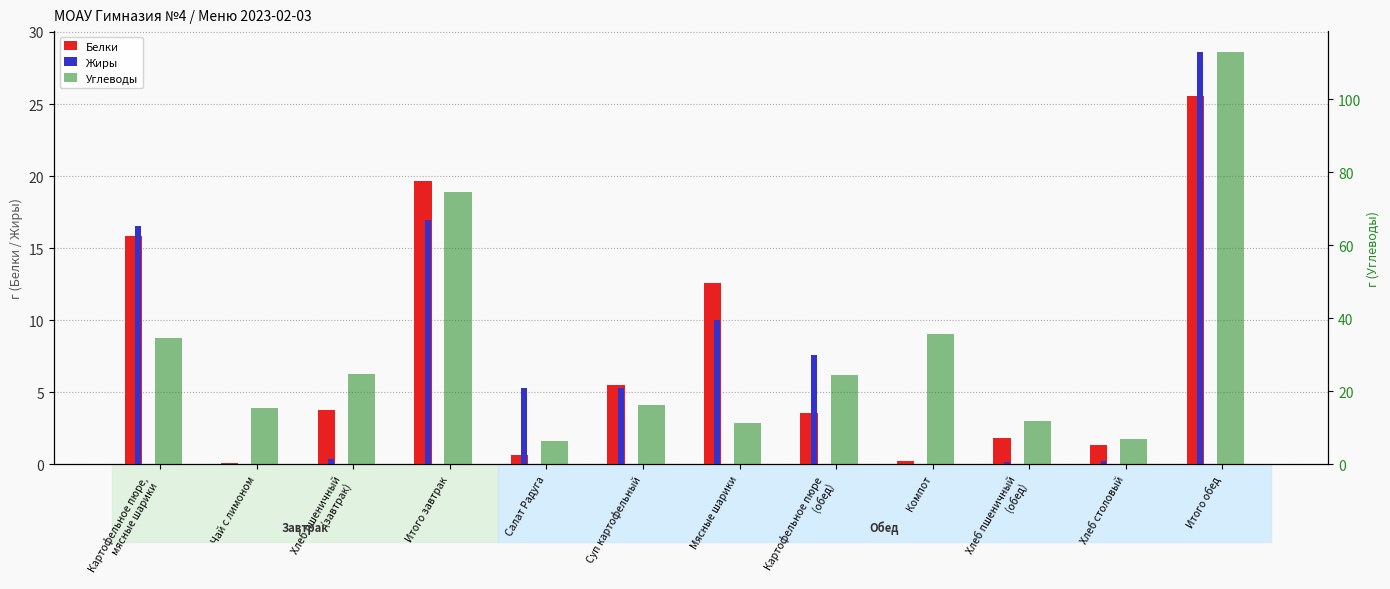

Reading left to right, what are all the values shown in this chart?

Белки: Картофельное пюре,
мясные шарики=15.8	Чай с лимоном=0.1	Хлеб пшеничный
(завтрак)=3.8	Итого завтрак=19.7	Салат Радуга=0.6	Суп картофельный=5.5	Мясные шарики=12.6	Картофельное пюре
(обед)=3.5	Компот=0.2	Хлеб пшеничный
(обед)=1.8	Хлеб столовый=1.3	Итого обед=25.5
Жиры: Картофельное пюре,
мясные шарики=16.6	Чай с лимоном=0.0	Хлеб пшеничный
(завтрак)=0.4	Итого завтрак=17.0	Салат Радуга=5.3	Суп картофельный=5.3	Мясные шарики=10.0	Картофельное пюре
(обед)=7.6	Компот=0.0	Хлеб пшеничный
(обед)=0.2	Хлеб столовый=0.2	Итого обед=28.6
Углеводы: Картофельное пюре,
мясные шарики=34.7	Чай с лимоном=15.3	Хлеб пшеничный
(завтрак)=24.6	Итого завтрак=74.6	Салат Радуга=6.3	Суп картофельный=16.3	Мясные шарики=11.4	Картофельное пюре
(обед)=24.5	Компот=35.8	Хлеб пшеничный
(обед)=11.8	Хлеб столовый=6.8	Итого обед=113.0